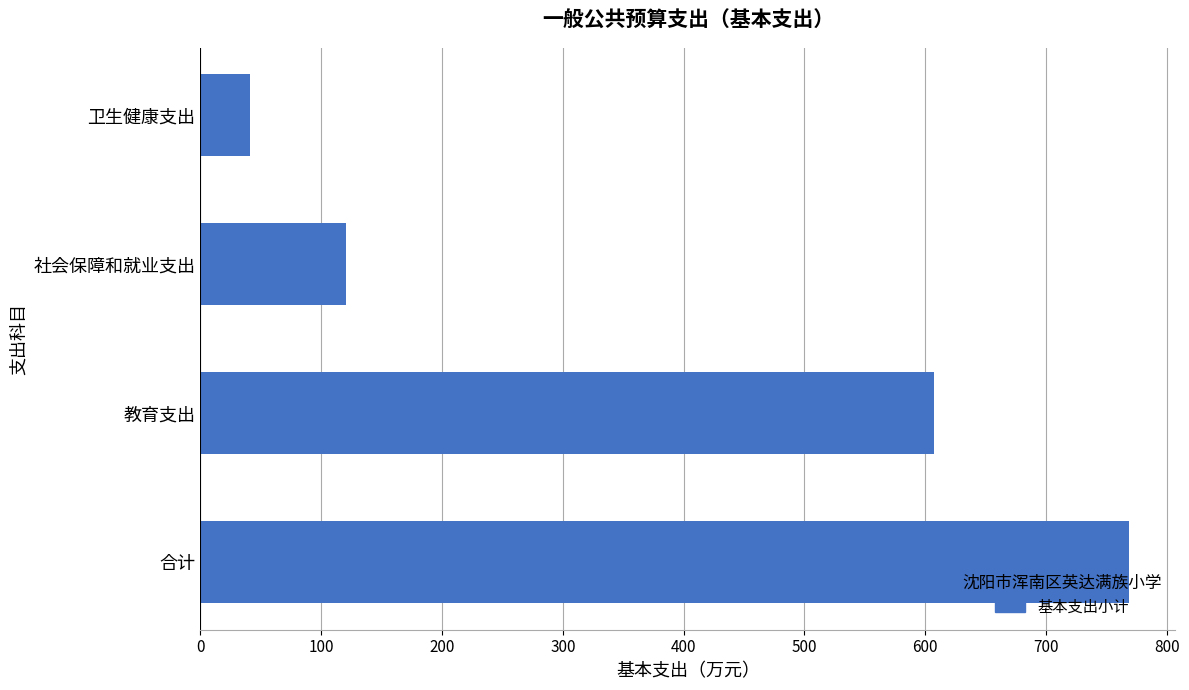

Are the bars grouped side by side (vs. stacked)?

No